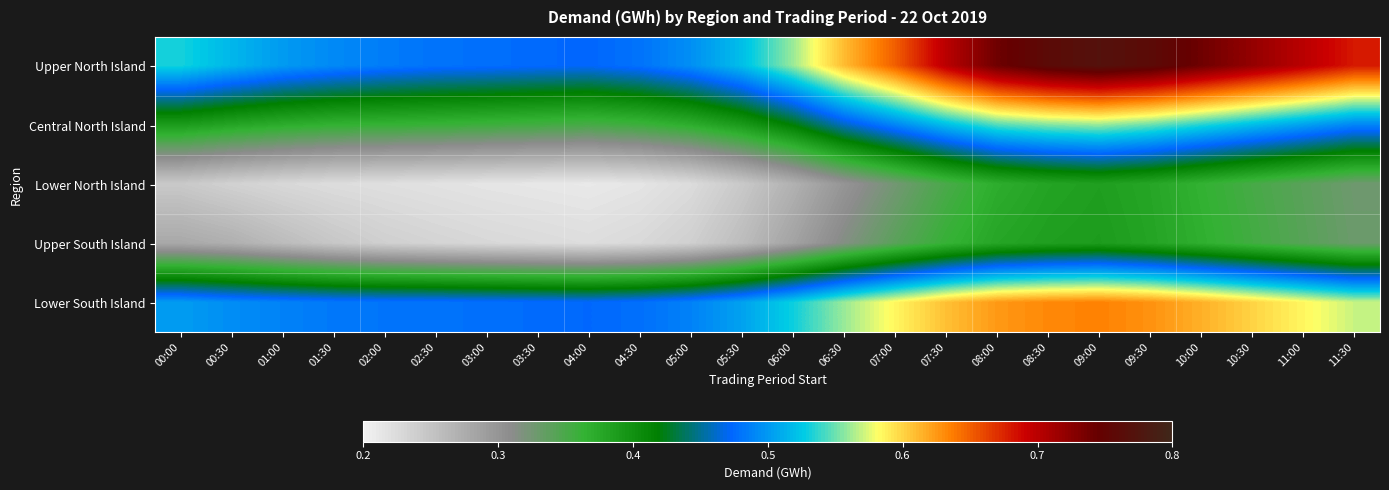

Which series has the largest total across all categories?

Upper North Island